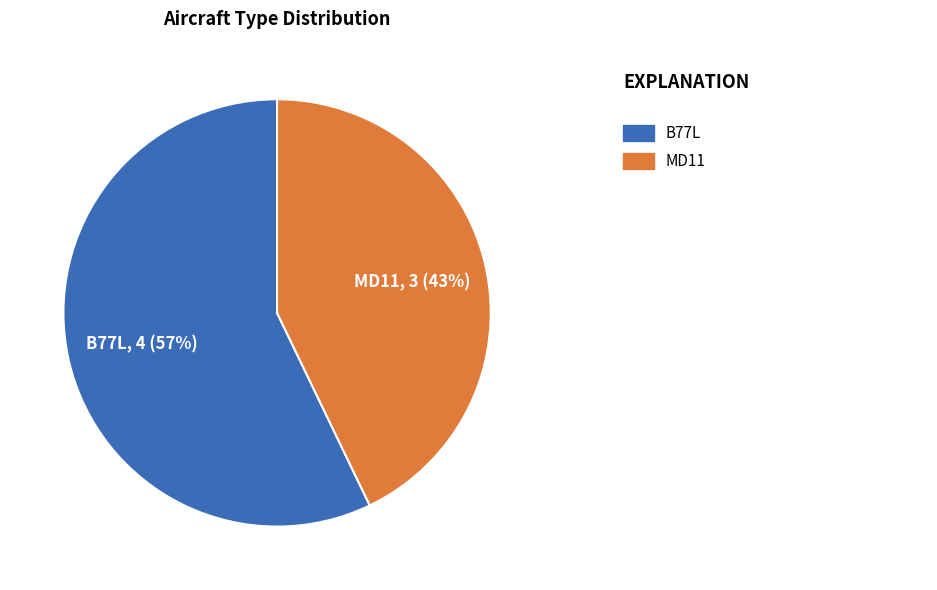

Is there a majority slice in this chart?

Yes